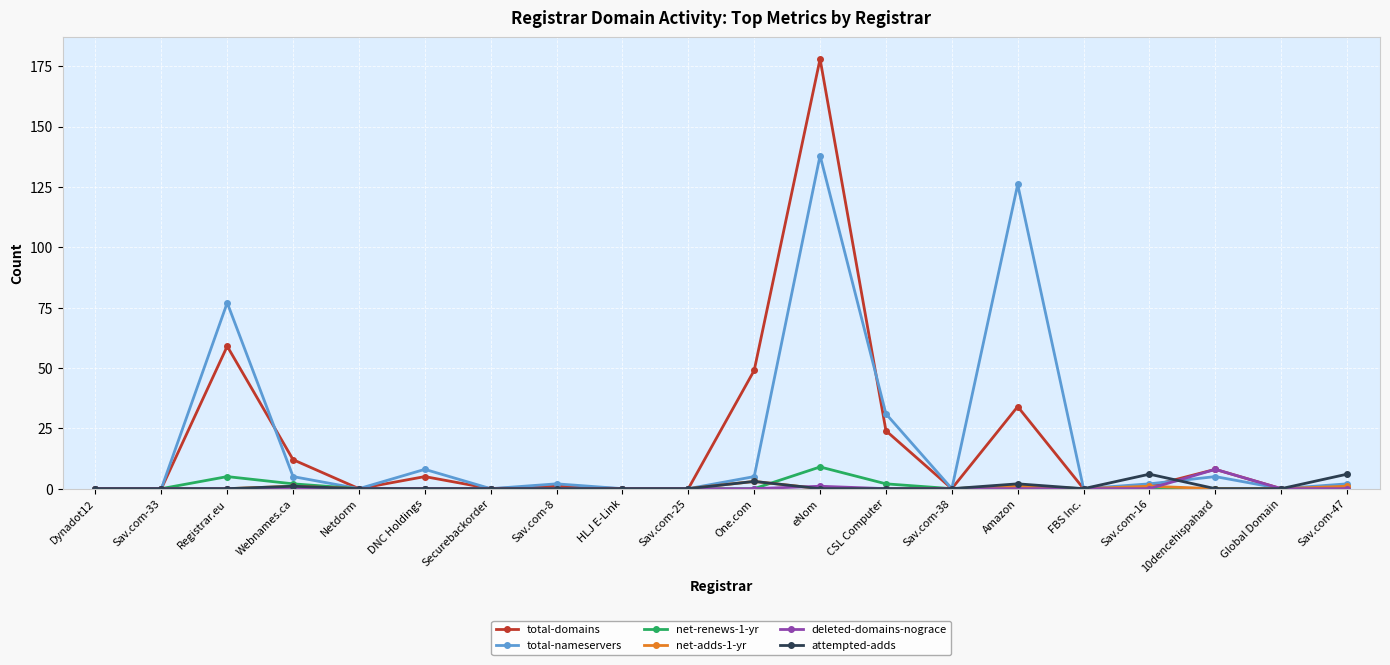

Reading left to right, what are all the values shown in this chart?

total-domains: 0	0	59	12	0	5	0	1	0	0	49	178	24	0	34	0	1	8	0	1
total-nameservers: 0	0	77	5	0	8	0	2	0	0	5	138	31	0	126	0	2	5	0	2
net-renews-1-yr: 0	0	5	2	0	0	0	0	0	0	0	9	2	0	1	0	0	0	0	0
net-adds-1-yr: 0	0	0	1	0	0	0	0	0	0	3	0	0	0	1	0	1	0	0	1
deleted-domains-nograce: 0	0	0	0	0	0	0	0	0	0	0	1	0	0	0	0	0	8	0	0
attempted-adds: 0	0	0	1	0	0	0	0	0	0	3	0	0	0	2	0	6	0	0	6